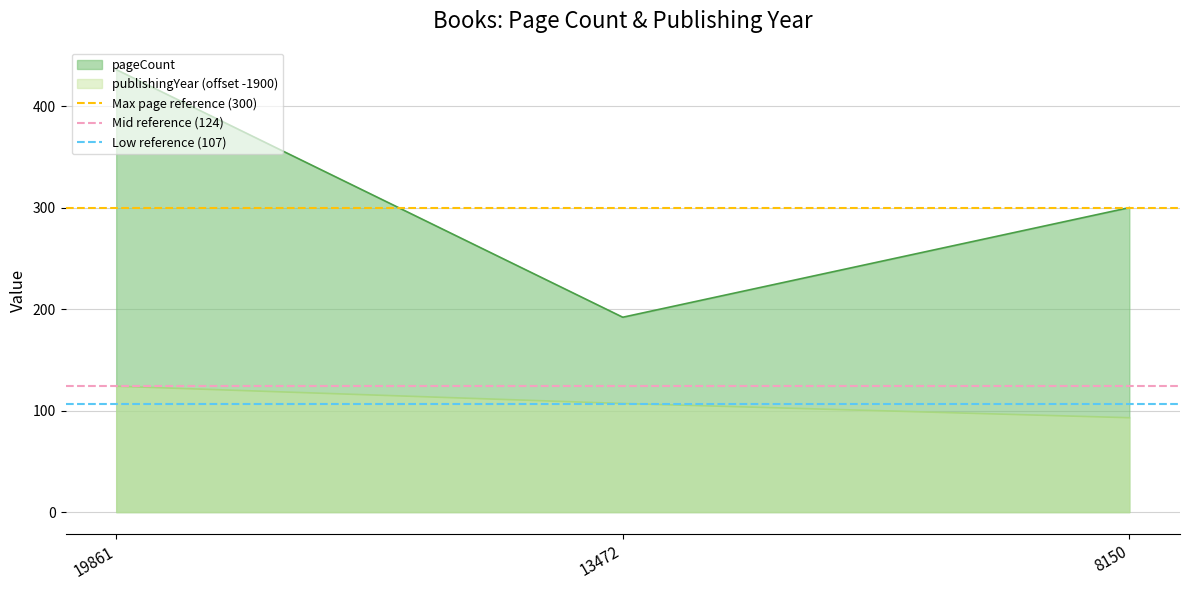

The value of publishingYear (offset -1900) at 8150 is 161. True or false?

False